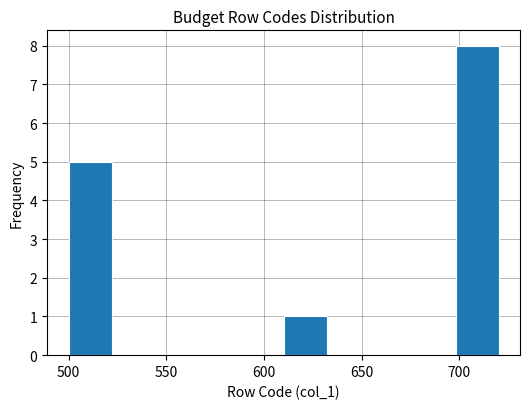

Over which range of the x-axis is the bar tallest?

698 to 720